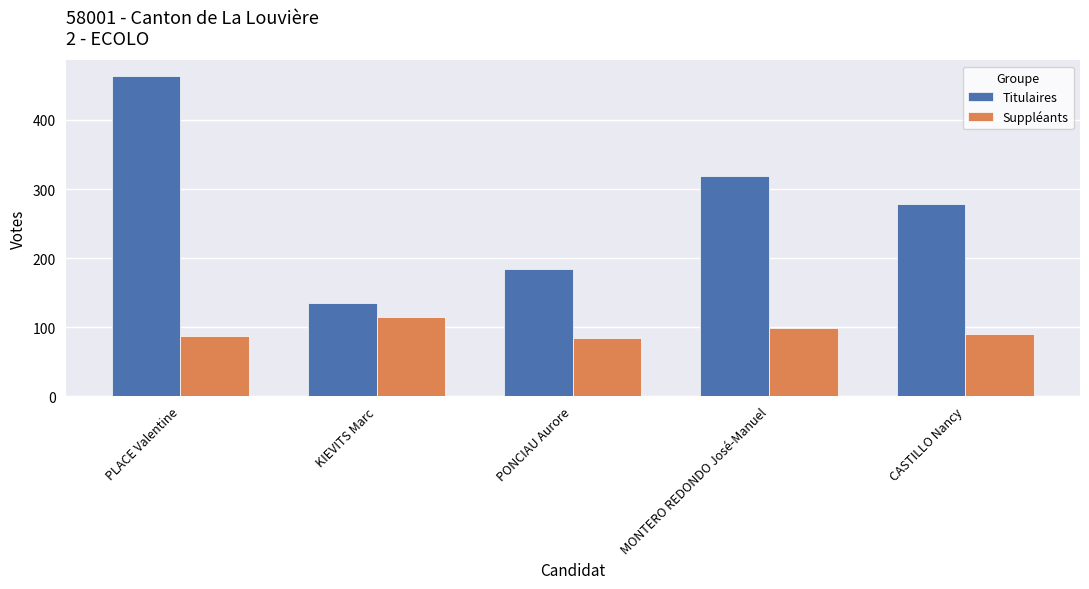

At which category is the sum across all series the highest?

PLACE Valentine